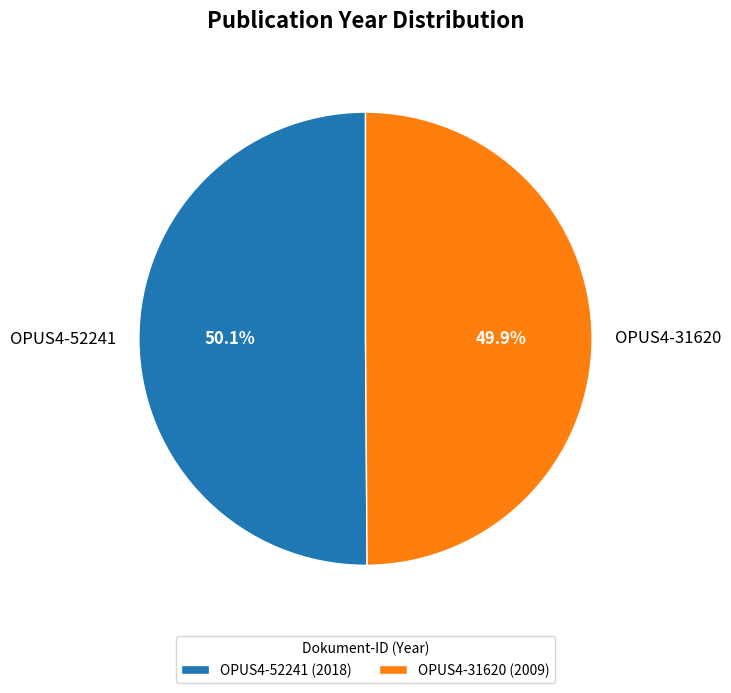

To the nearest percent, what portion does OPUS4-52241 represent?

50%